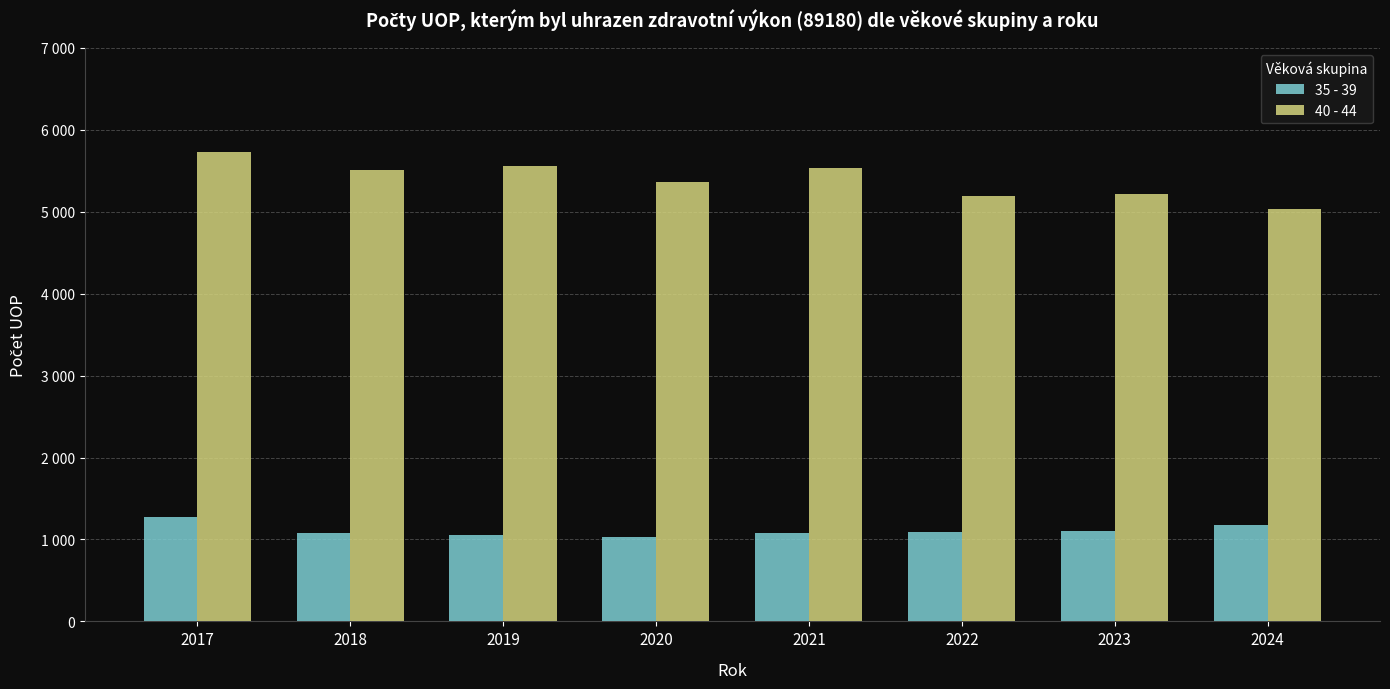

What is the difference between the maximum and minimum values in the 35 - 39 series?

239